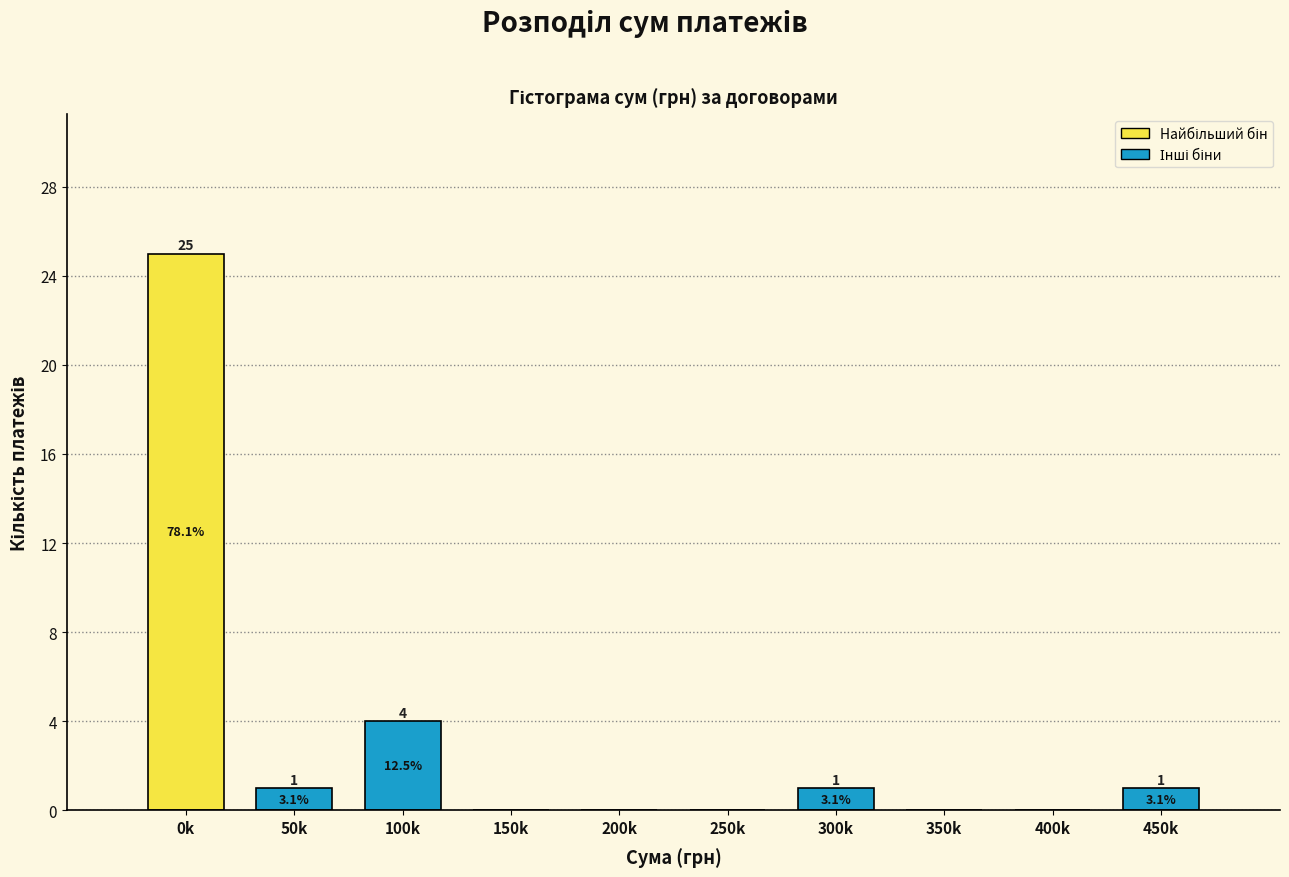

Reading left to right, what are all the values shown in this chart?

0k=25	50k=1	100k=4	150k=0	200k=0	250k=0	300k=1	350k=0	400k=0	450k=1